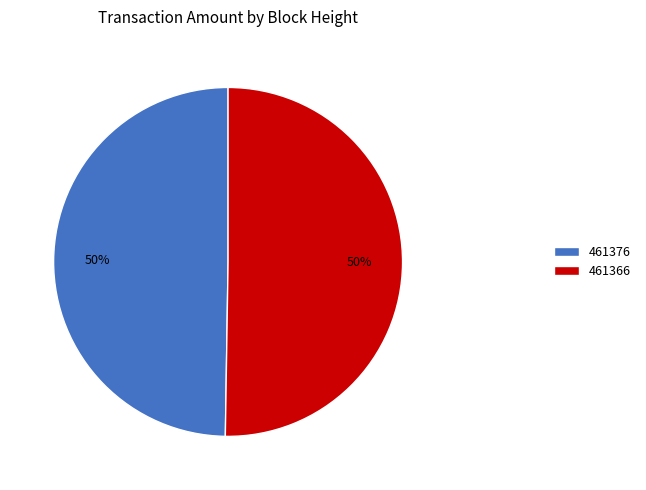

Approximately how many times larger is the value at 461376 compared to 461366?

1.0